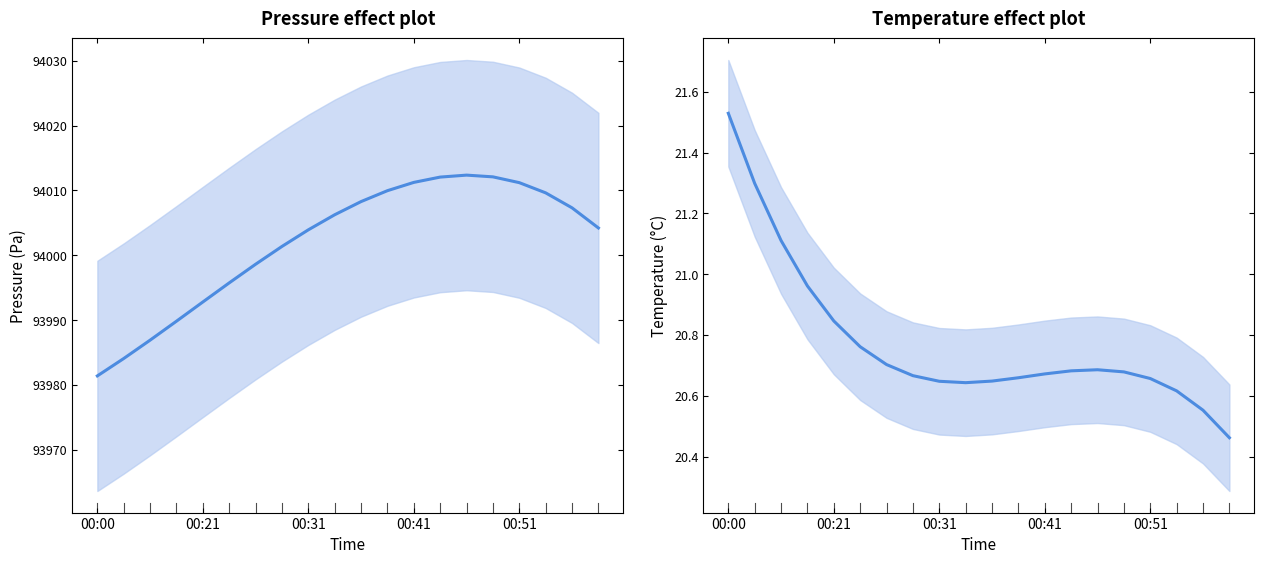

What is the difference between the second highest and second lowest values in the temperature series?

0.7